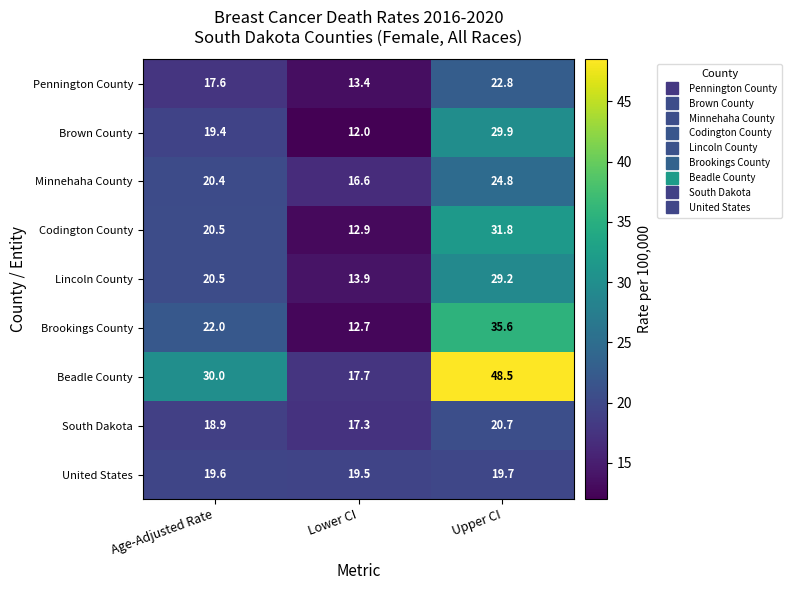

At which label does Pennington County first exceed 17?

Age-Adjusted Rate